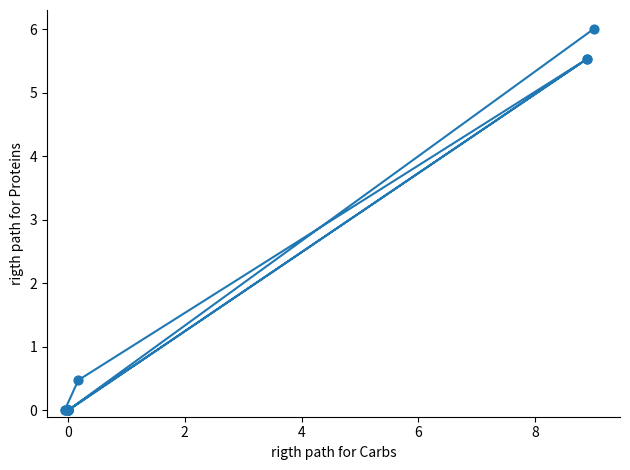

What Y value in the scatter plot is closest to 2?

0.5